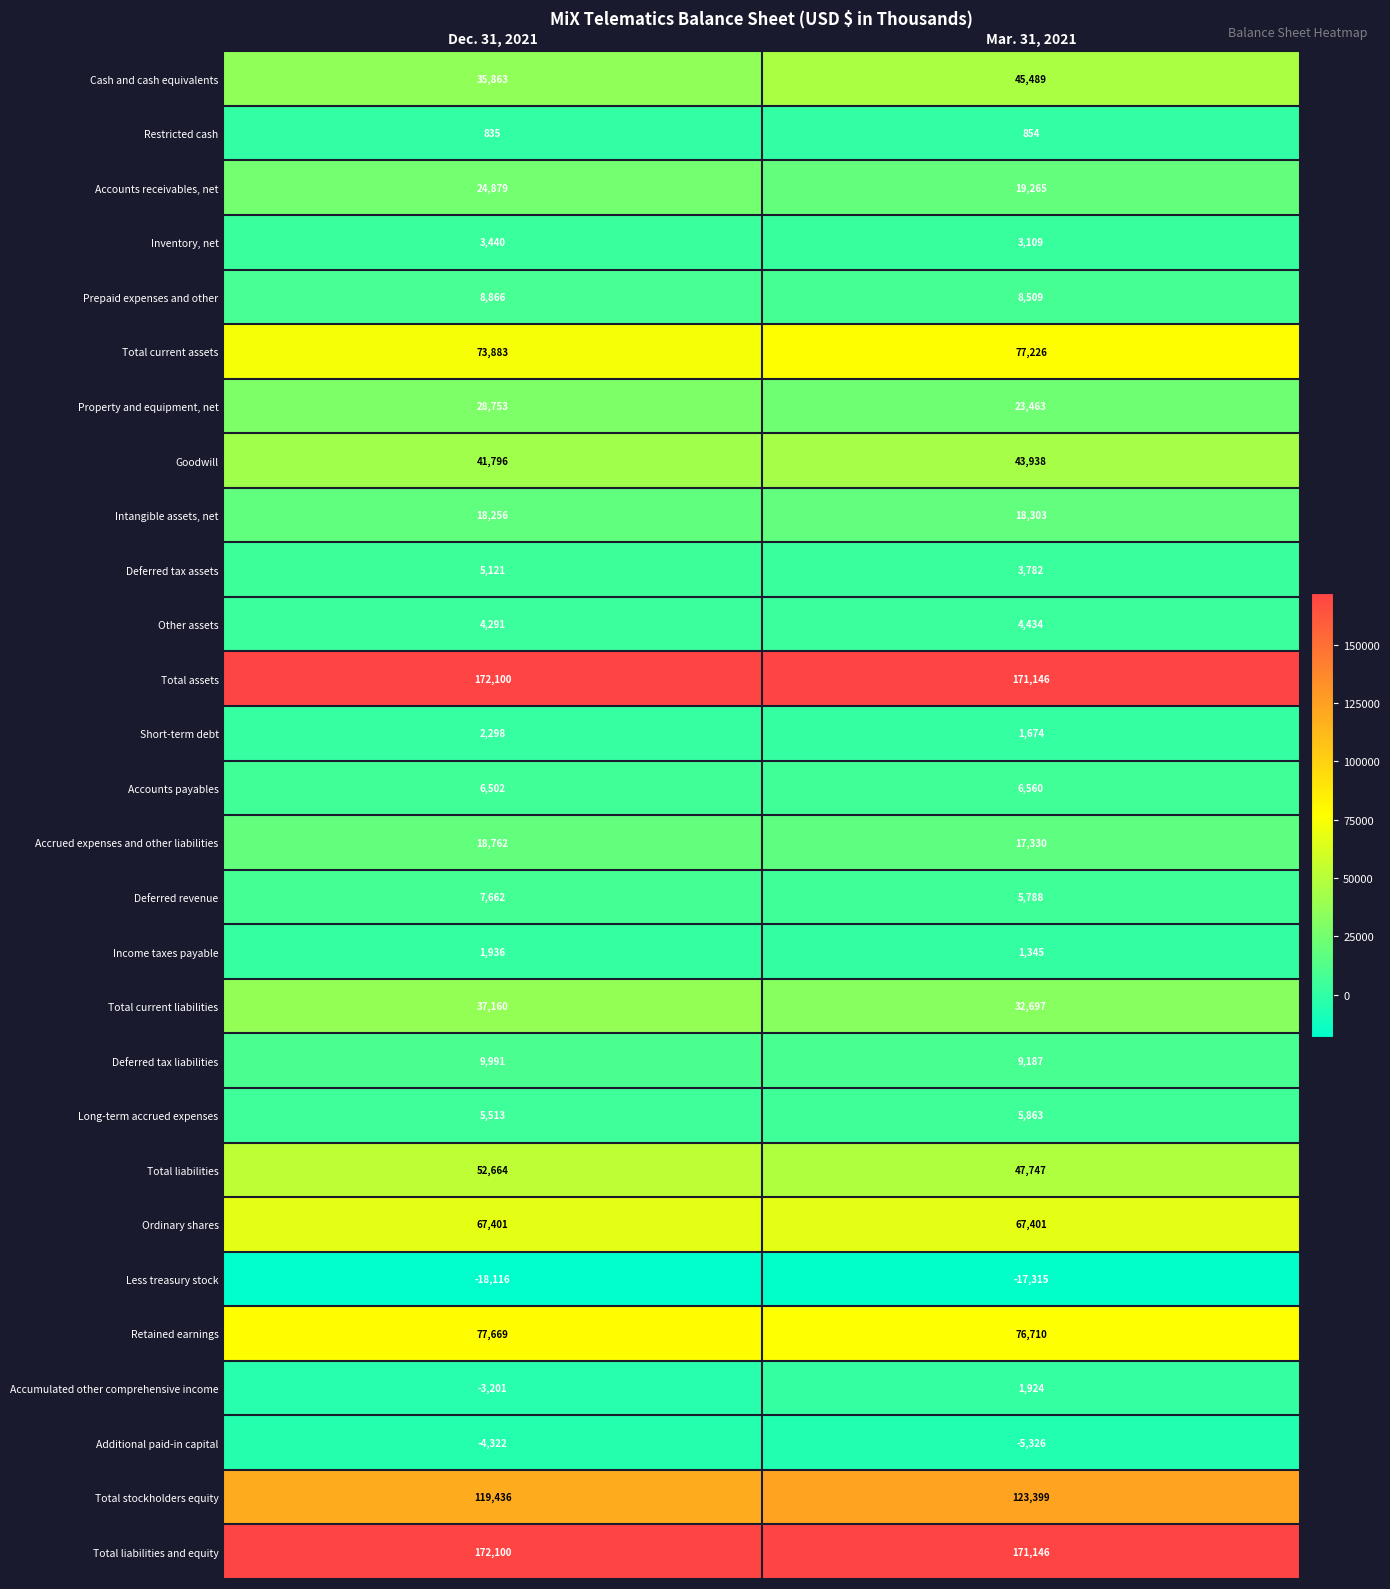

At which label is Intangible assets, net closest to 18279?

Dec. 31, 2021